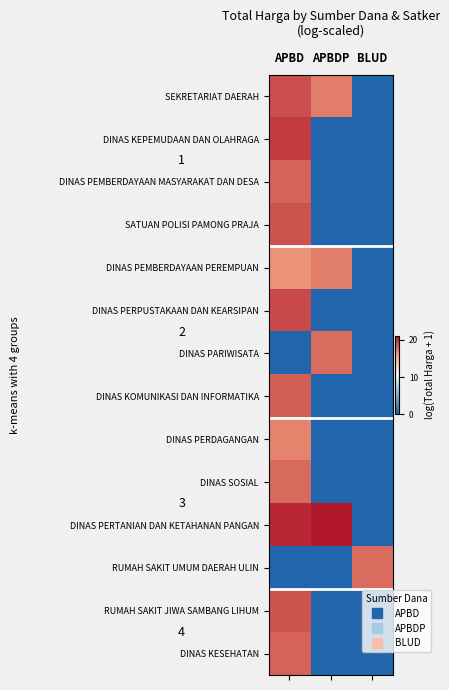

Reading left to right, transcribe all the data shown in this chart.

SEKRETARIAT DAERAH: APBD=19.1	APBDP=17.2	BLUD=0.0
DINAS KEPEMUDAAN DAN OLAHRAGA: APBD=19.8	APBDP=0.0	BLUD=0.0
DINAS PEMBERDAYAAN MASYARAKAT DAN DESA: APBD=18.3	APBDP=0.0	BLUD=0.0
SATUAN POLISI PAMONG PRAJA: APBD=18.8	APBDP=0.0	BLUD=0.0
DINAS PEMBERDAYAAN PEREMPUAN: APBD=16.5	APBDP=17.2	BLUD=0.0
DINAS PERPUSTAKAAN DAN KEARSIPAN: APBD=19.2	APBDP=0.0	BLUD=0.0
DINAS PARIWISATA: APBD=0.0	APBDP=18.0	BLUD=0.0
DINAS KOMUNIKASI DAN INFORMATIKA: APBD=18.4	APBDP=0.0	BLUD=0.0
DINAS PERDAGANGAN: APBD=17.1	APBDP=0.0	BLUD=0.0
DINAS SOSIAL: APBD=18.0	APBDP=0.0	BLUD=0.0
DINAS PERTANIAN DAN KETAHANAN PANGAN: APBD=20.5	APBDP=21.1	BLUD=0.0
RUMAH SAKIT UMUM DAERAH ULIN: APBD=0.0	APBDP=0.0	BLUD=18.0
RUMAH SAKIT JIWA SAMBANG LIHUM: APBD=18.8	APBDP=0.0	BLUD=0.0
DINAS KESEHATAN: APBD=18.2	APBDP=0.0	BLUD=0.0